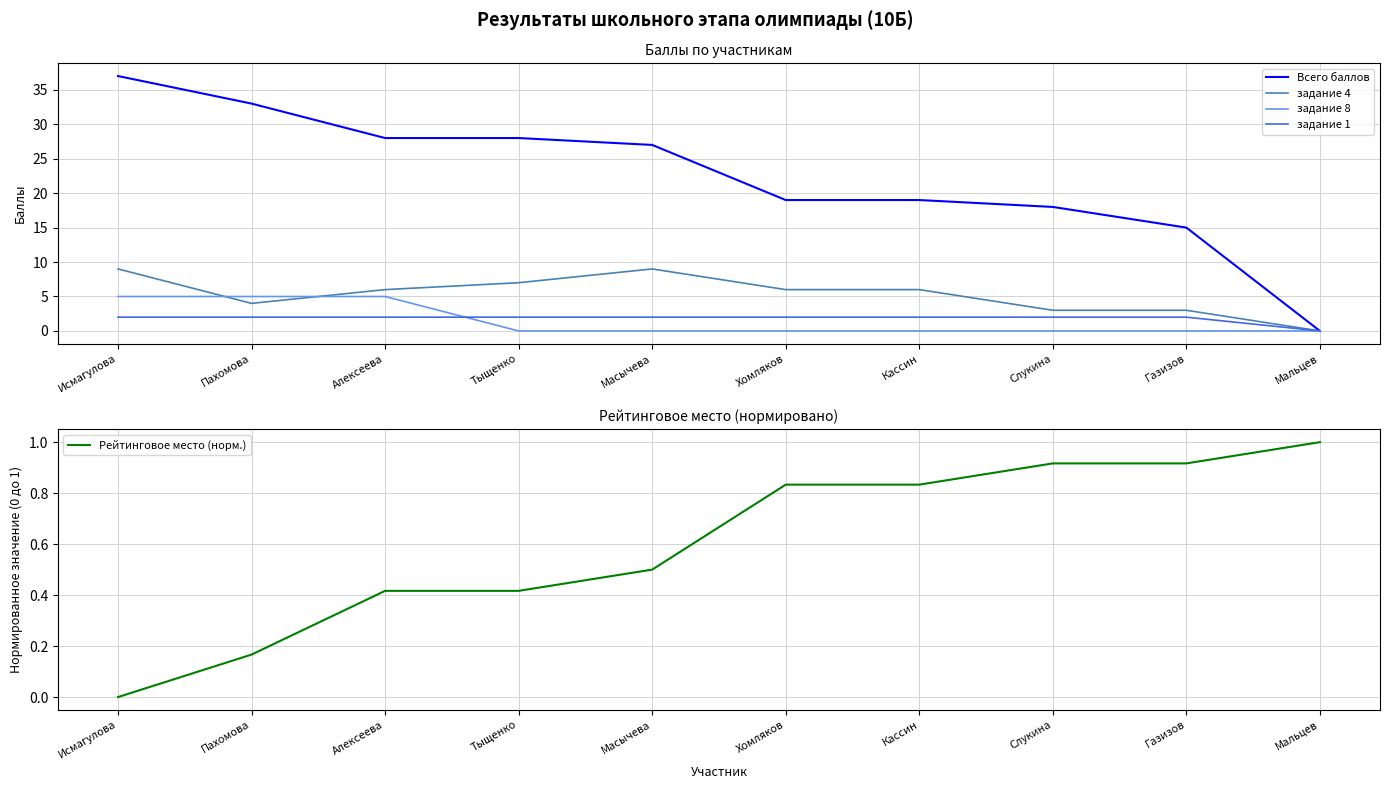

Is the value of задание 1 at Слукина greater than the value of задание 4 at Хомляков?

No